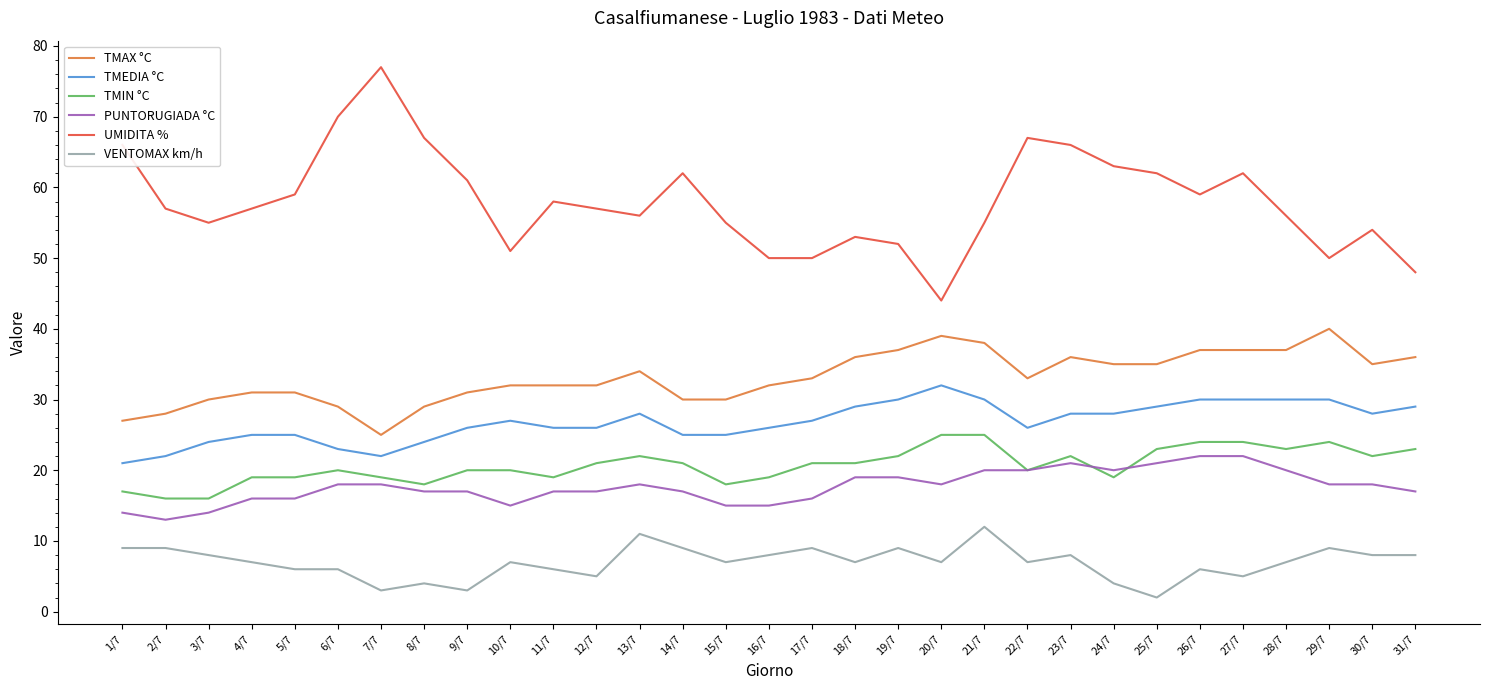

True or false: UMIDITA % and TMAX °C cross at least once.

False